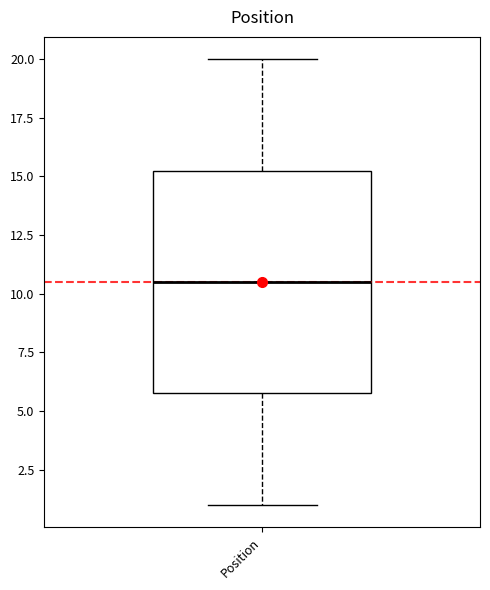

Transcribe this box plot: give where the median line is, the range the box spans, and where the two whiskers end, as read against the y-axis. The values are not printed on the chart, so give them approximately, as read against the axis.

median 10.5, box 6.0 to 15.5, whiskers 1.0 to 20.0